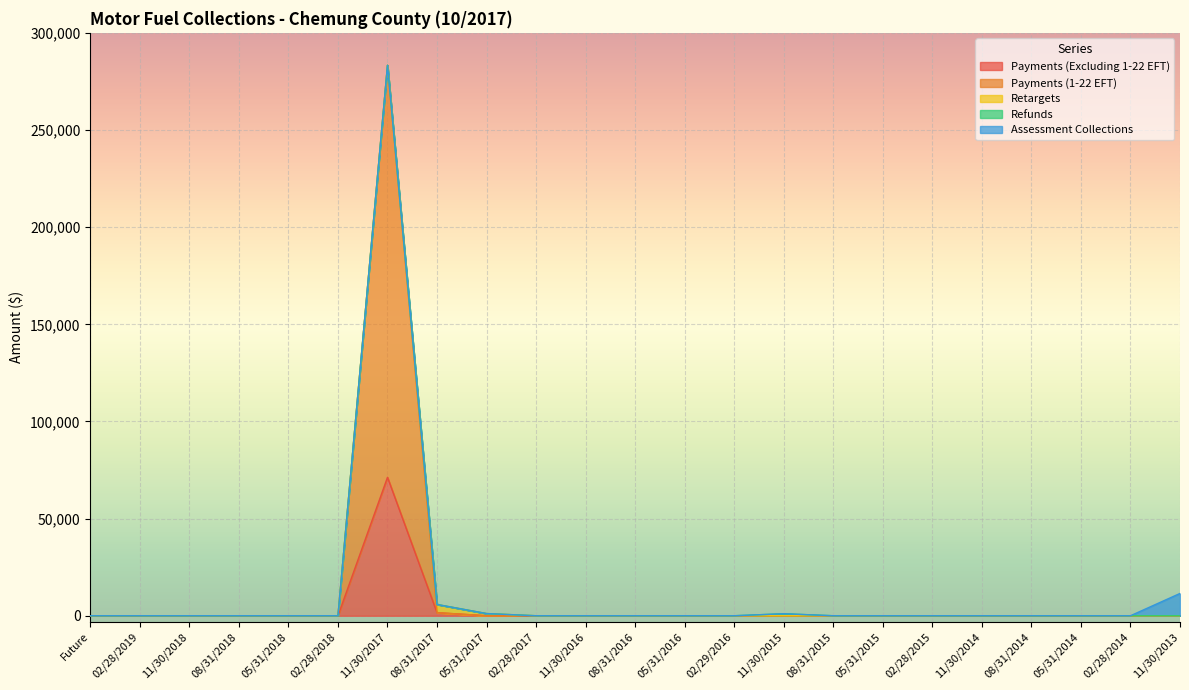

Which series has the largest range (max minus min)?

Payments (1-22 EFT)